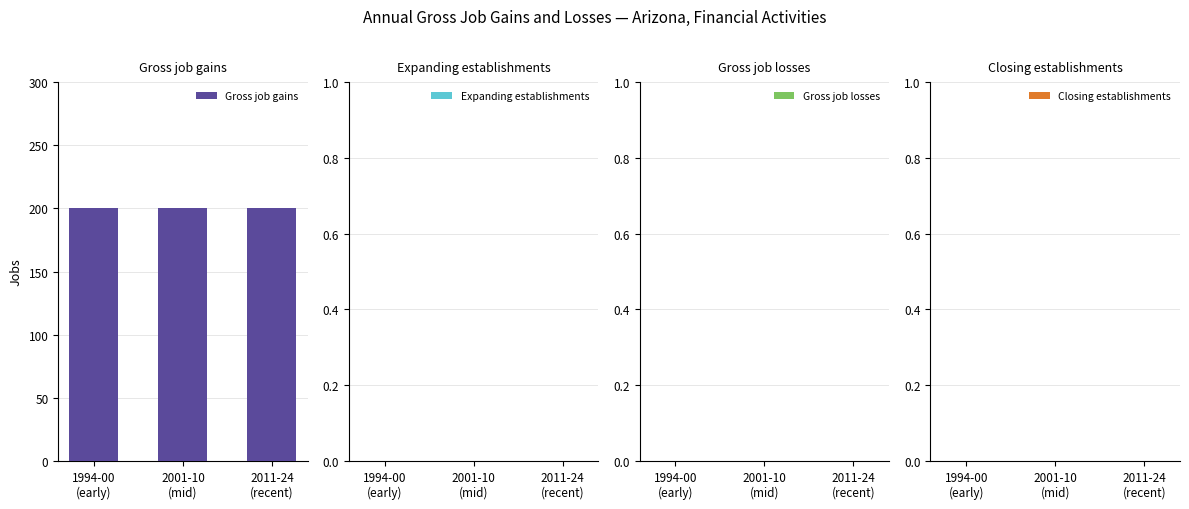

What is the label of the 3rd bar from the right?

1994-00
(early)